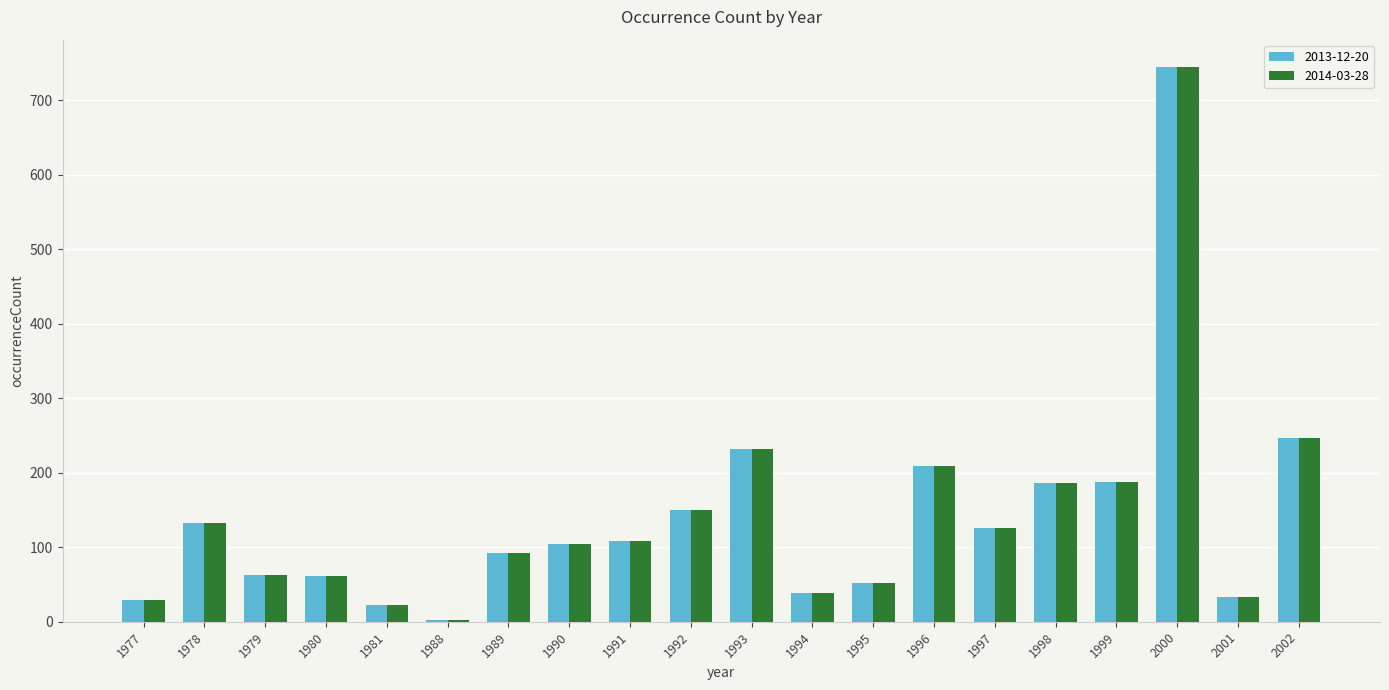

What is the total value across all series at 1998?

372